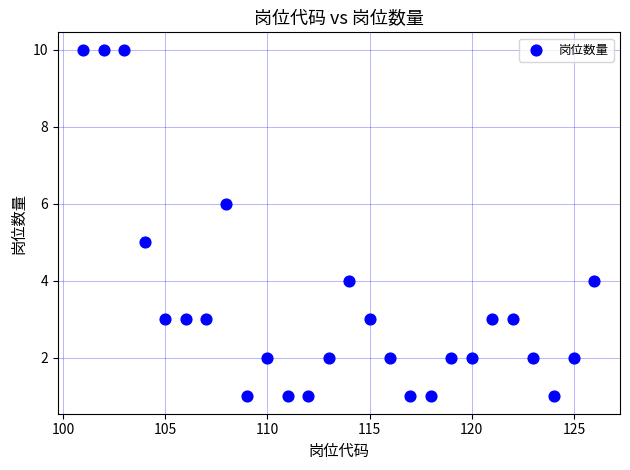

How many points are shown in the scatter plot?

26